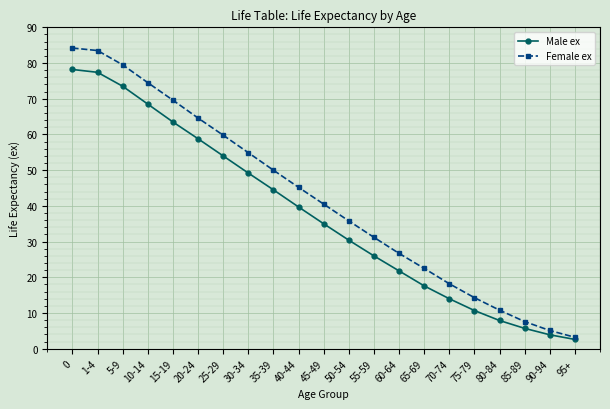

Does the chart have visible grid lines?

Yes